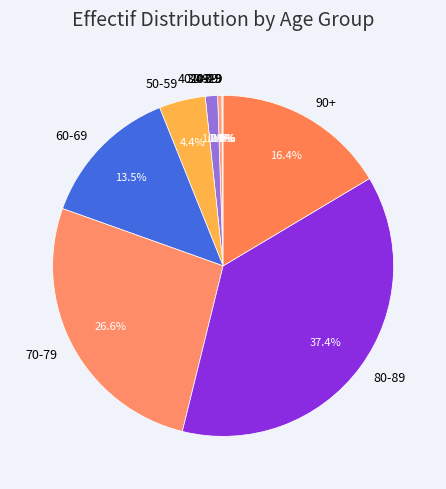

To the nearest percent, what is the combined percentage of 60-69 and 70-79?

40%